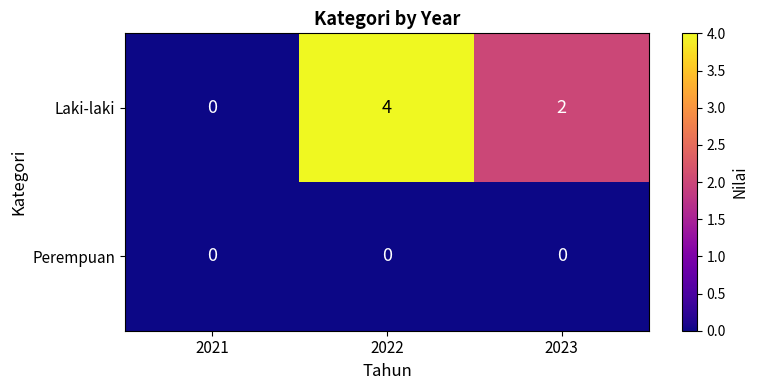

Reading left to right, transcribe all the data shown in this chart.

Laki-laki: 2021=0	2022=4	2023=2
Perempuan: 2021=0	2022=0	2023=0